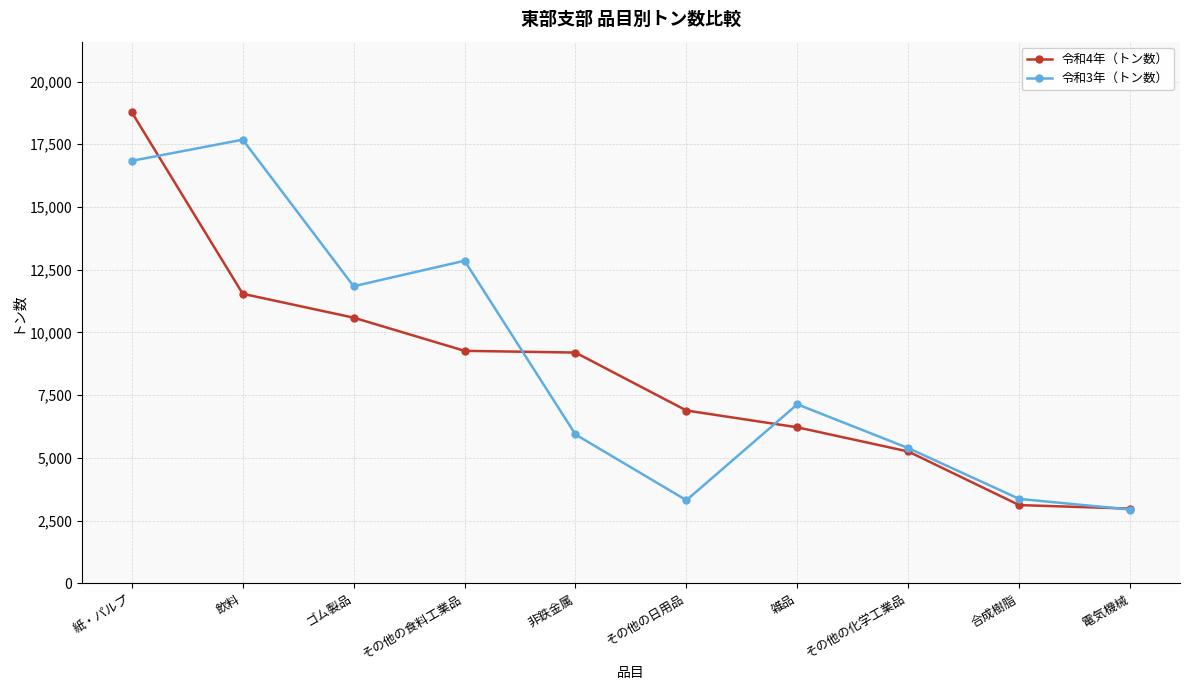

Which series has the largest total across all categories?

令和3年（トン数）